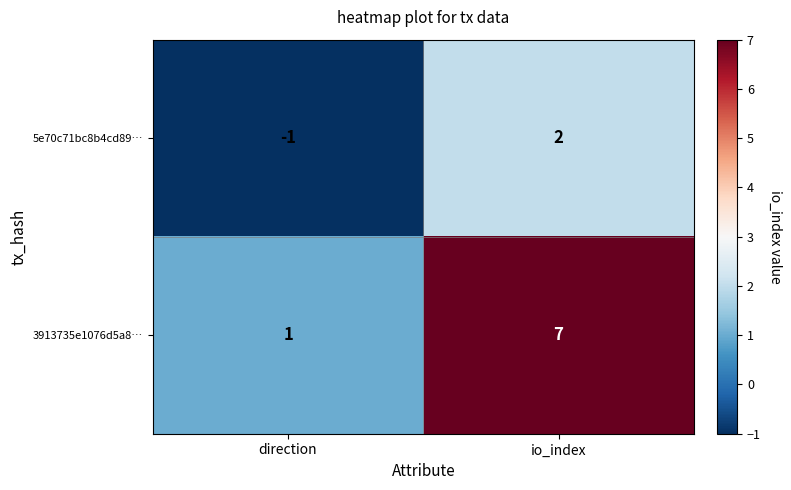

Which series has the largest total across all categories?

3913735e1076d5a8…